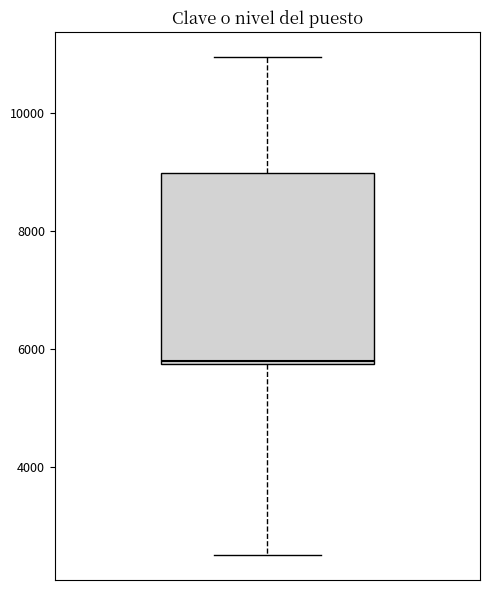

Transcribe this box plot: give where the median line is, the range the box spans, and where the two whiskers end, as read against the y-axis. The values are not printed on the chart, so give them approximately, as read against the axis.

median 5800, box 5800 to 9000, whiskers 2600 to 11000